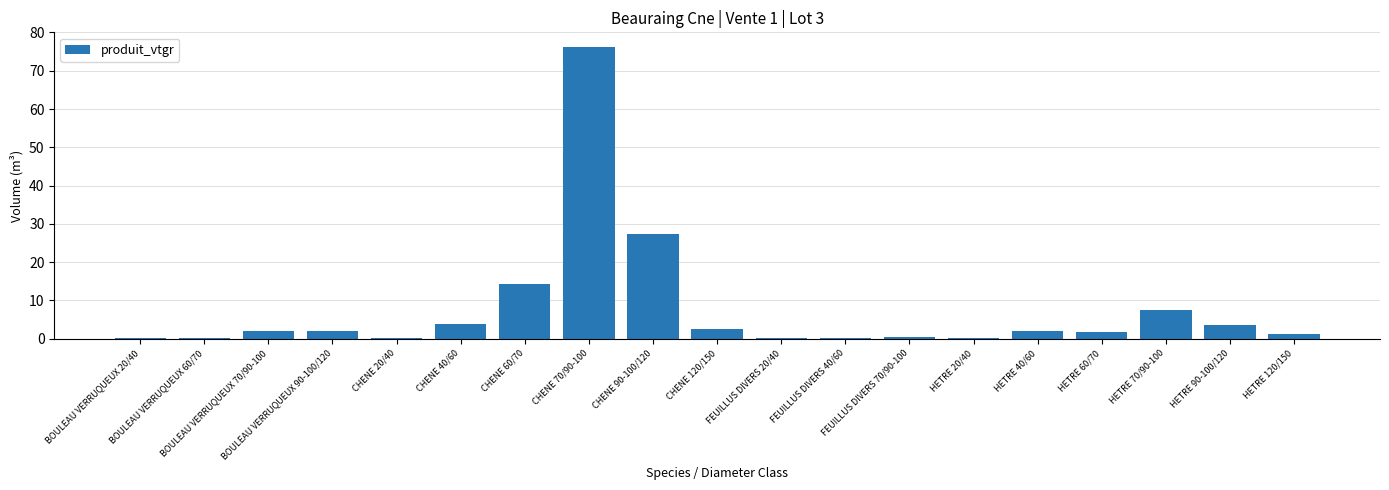

What is the maximum value shown in the chart?

76.2